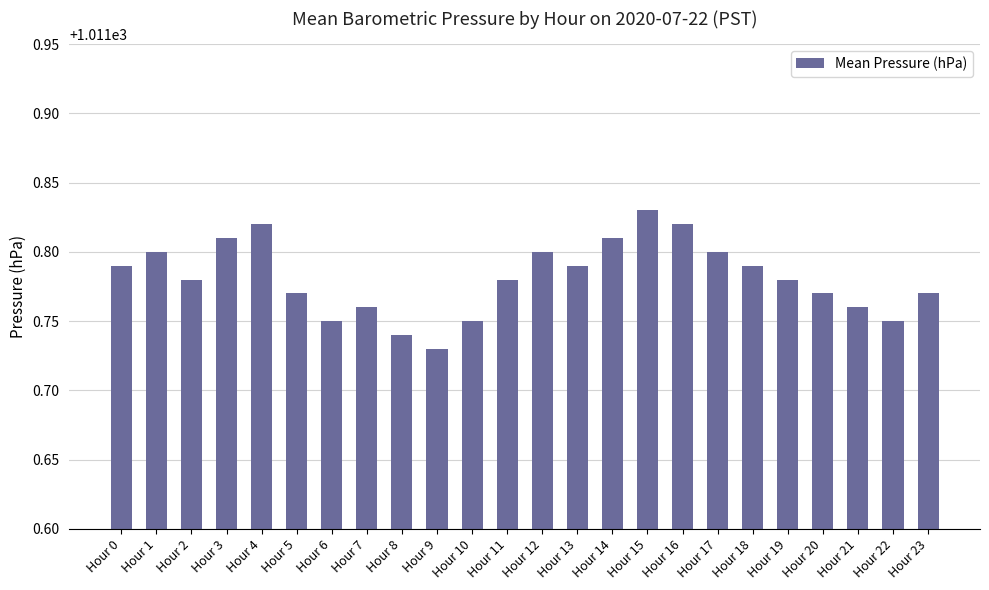

Count the number of categories in the chart.

24